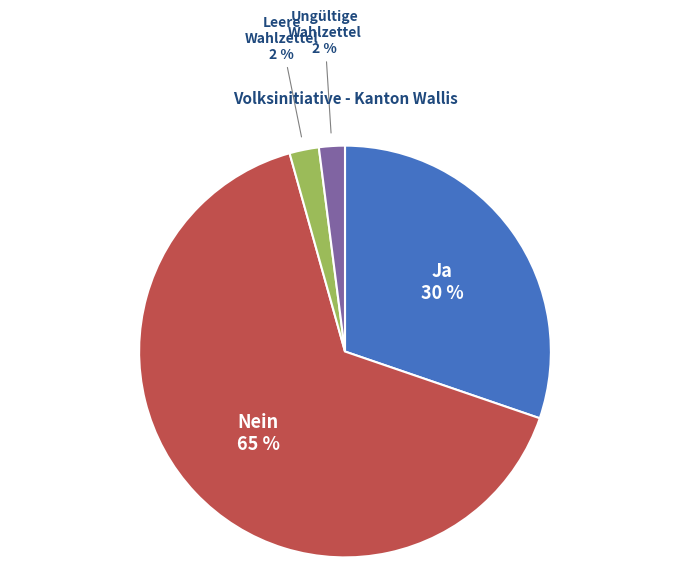

How many segments does this pie chart have?

4